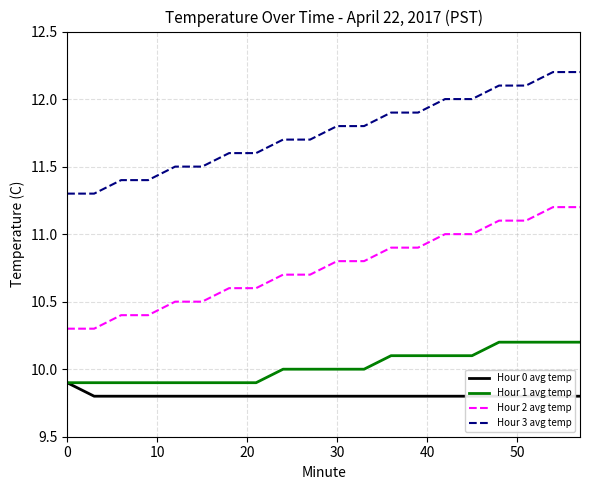

Count the Hour 1 avg temp values in the range 9 to 10.

12